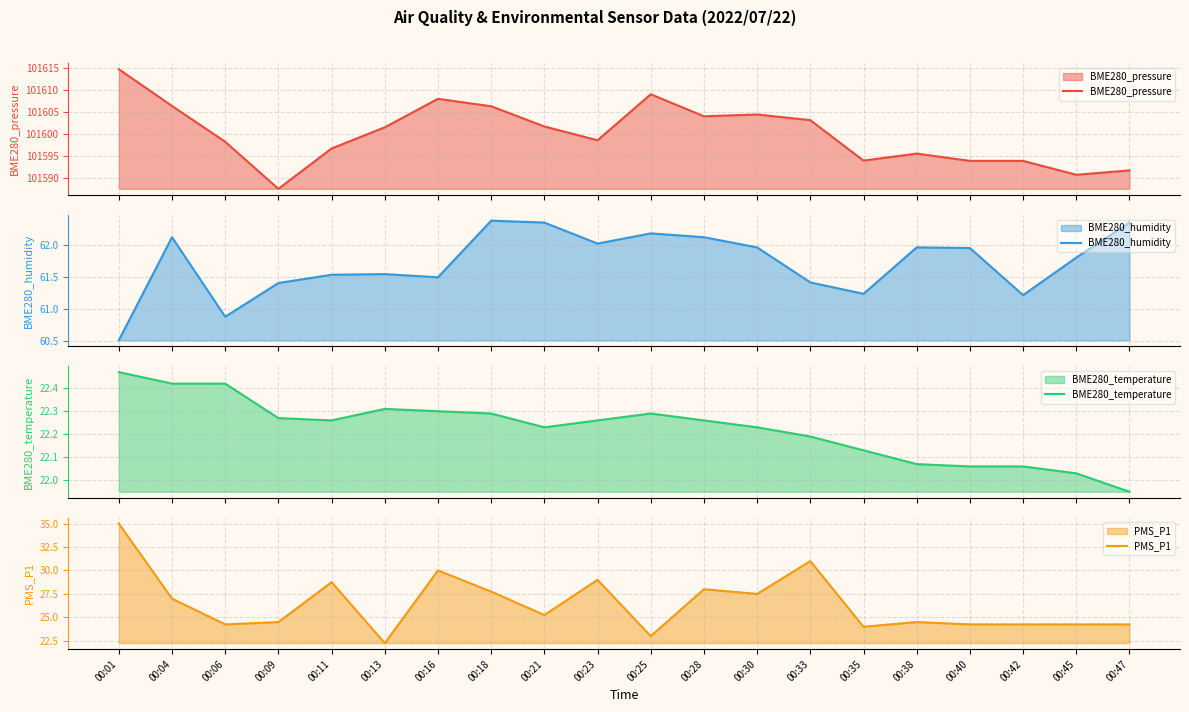

Reading left to right, list all the values displayed in this chart.

BME280_pressure: 101614.7	101606.4	101598.2	101587.6	101596.7	101601.5	101608.0	101606.3	101601.7	101598.6	101609.0	101604.0	101604.4	101603.2	101594.0	101595.6	101593.9	101593.9	101590.8	101591.8
BME280_humidity: 60.5	62.1	60.9	61.4	61.5	61.5	61.5	62.4	62.4	62.0	62.2	62.1	62.0	61.4	61.2	62.0	62.0	61.2	61.8	62.4
BME280_temperature: 22.5	22.4	22.4	22.3	22.3	22.3	22.3	22.3	22.2	22.3	22.3	22.3	22.2	22.2	22.1	22.1	22.1	22.1	22.0	21.9
PMS_P1: 35.0	27.0	24.2	24.5	28.8	22.2	30.0	27.8	25.2	29.0	23.0	28.0	27.5	31.0	24.0	24.5	24.2	24.2	24.2	24.2